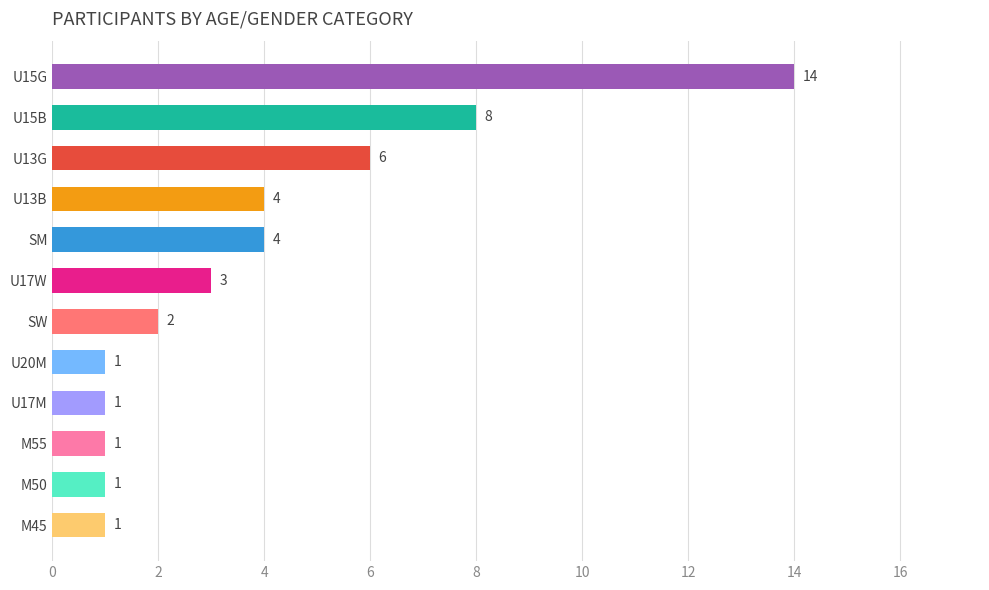

The chart shows a value of 1 at U20M. True or false?

True